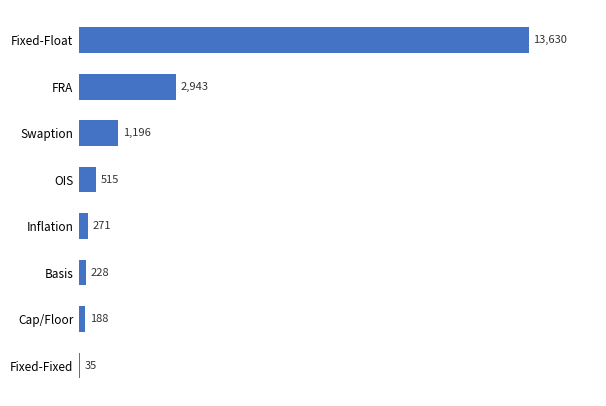

What is the greatest value displayed?

13630